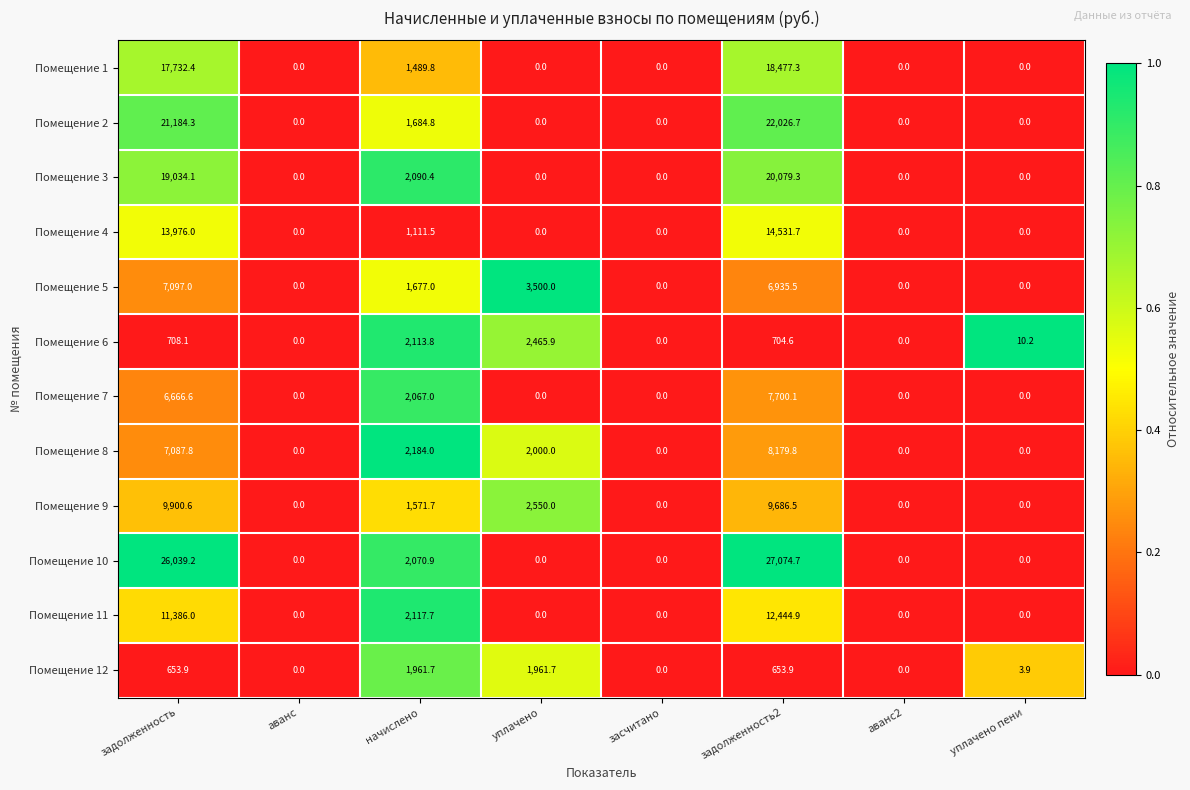

Between уплачено and аванс2, which series saw the biggest shift?

Помещение 5